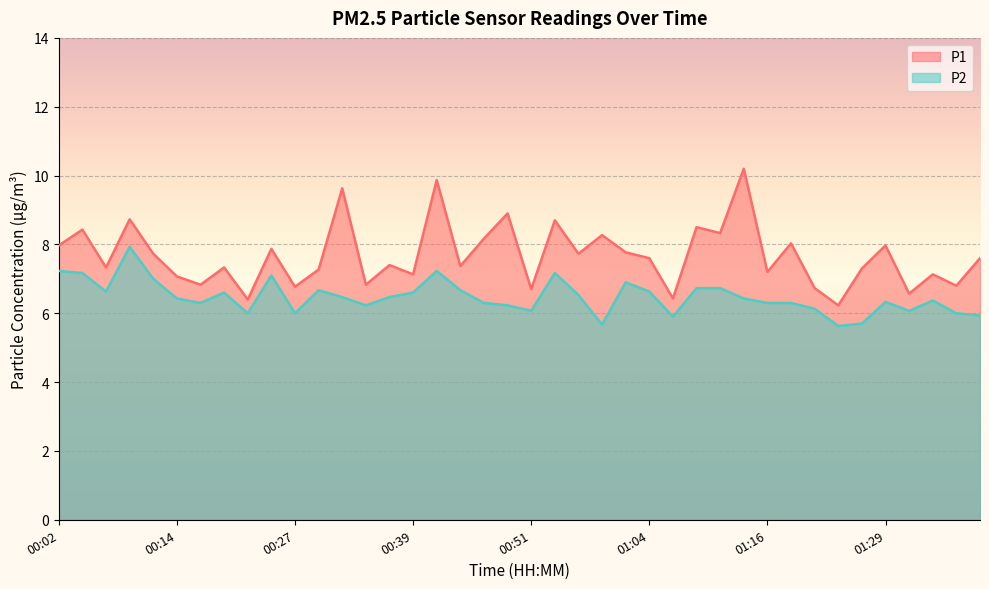

What position from the left is 00:12?

5